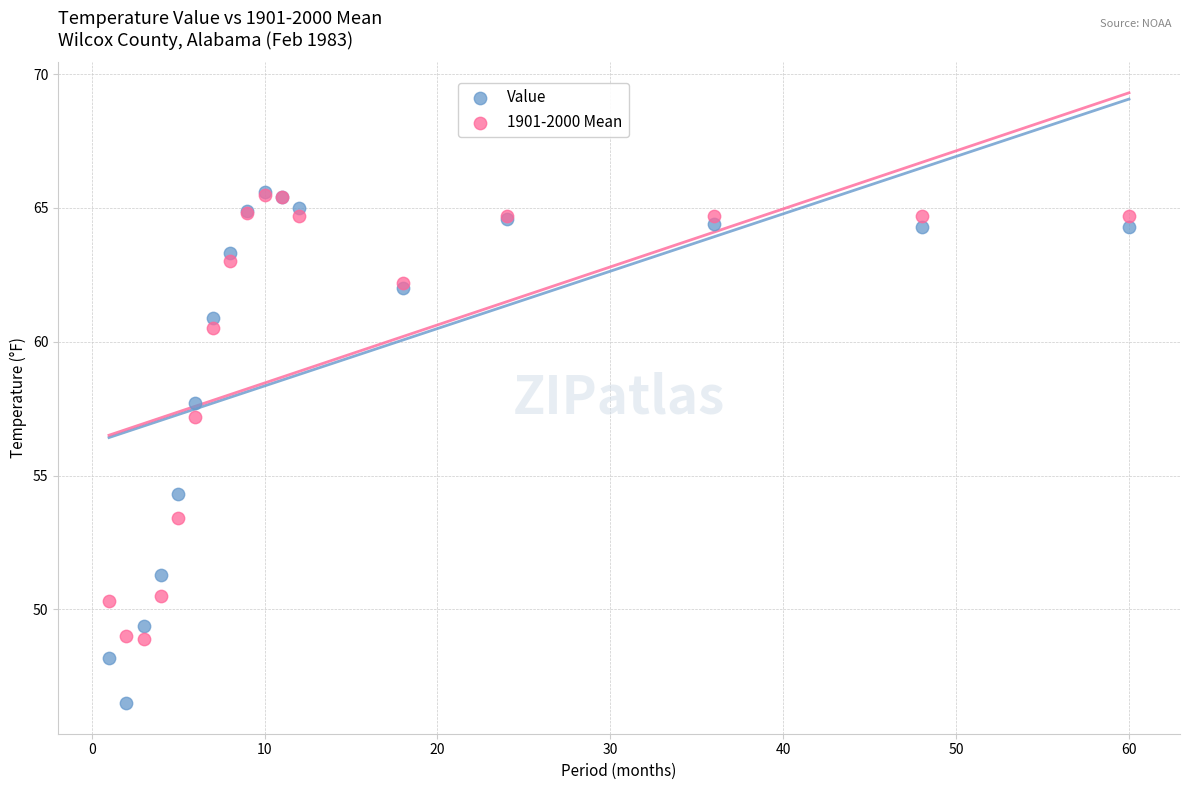

Across all series, what Y value is closest to 56?

57.2